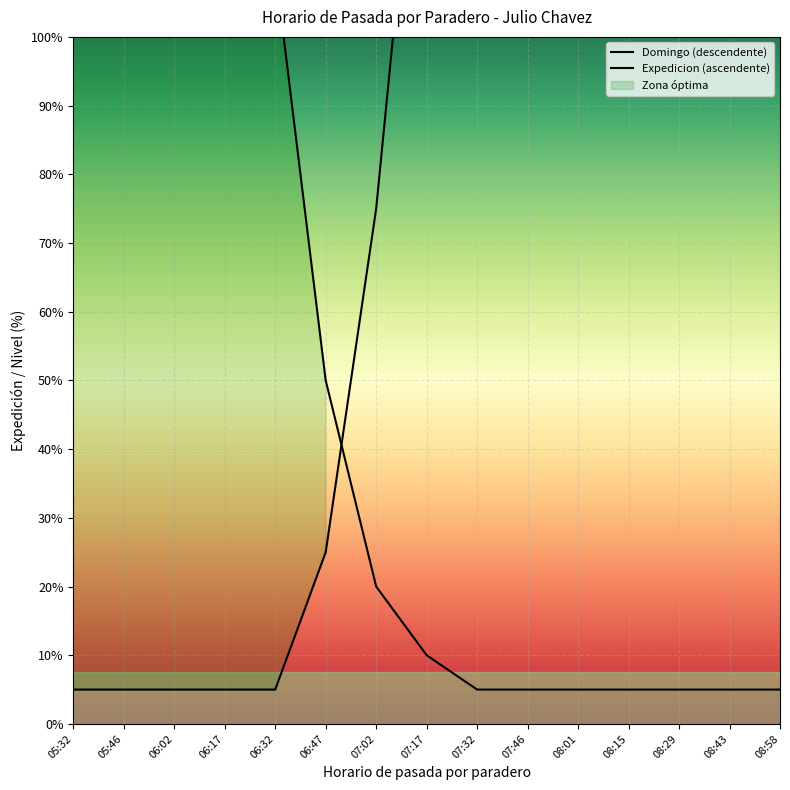

What is the sum of all Domingo (descendente) values?

337